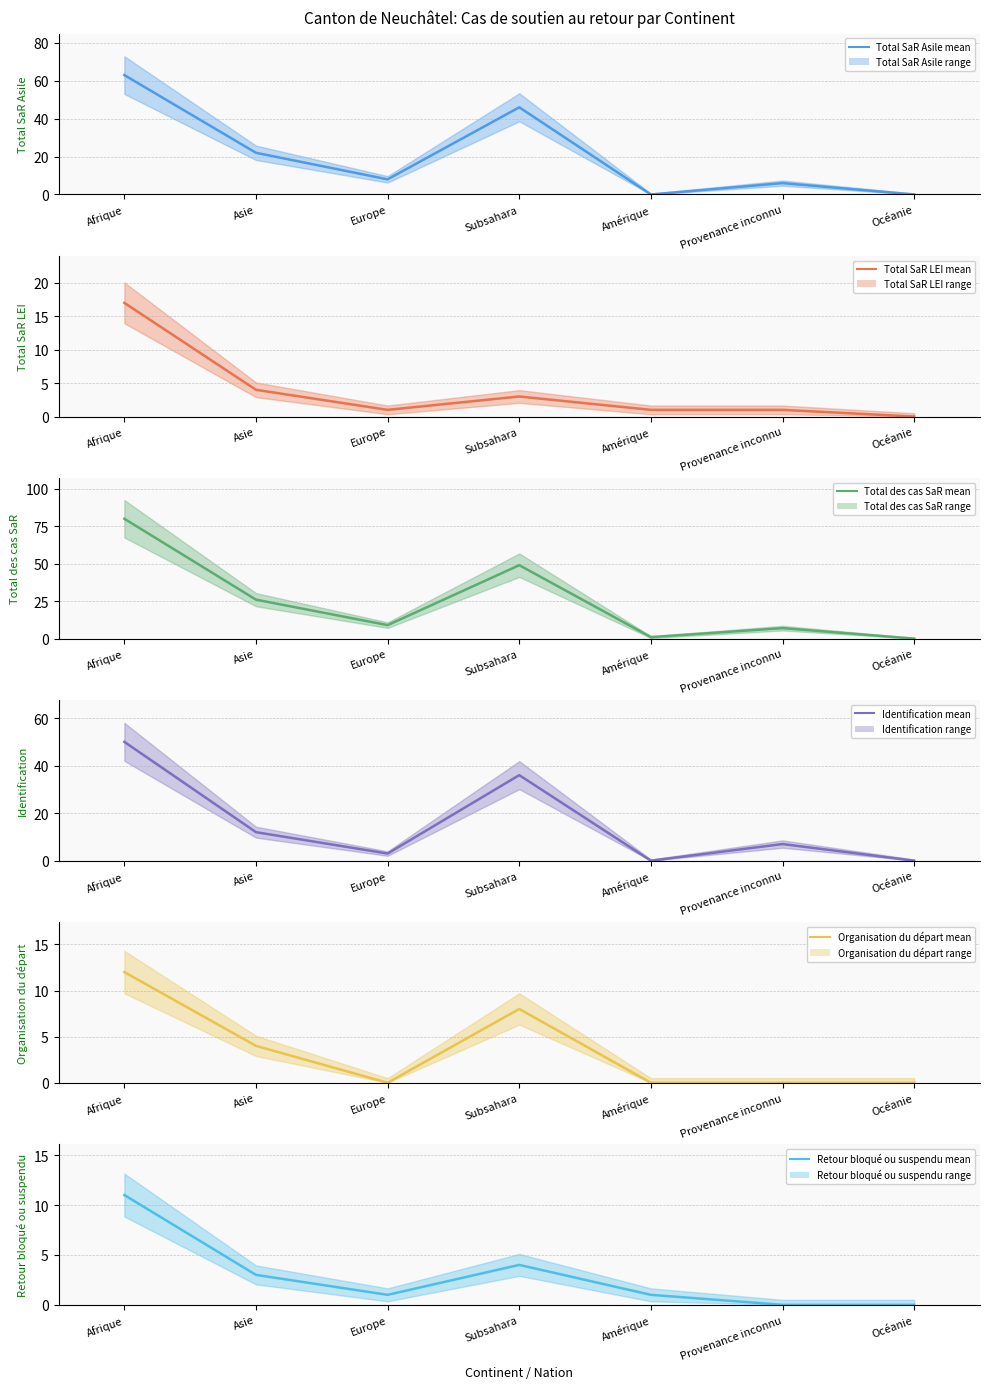

List the series in order of their peak value, lowest first.

Retour bloqué ou suspendu (mean), Organisation du départ (mean), Total SaR LEI (mean), Identification (mean), Total SaR Asile (mean), Total des cas SaR (mean)